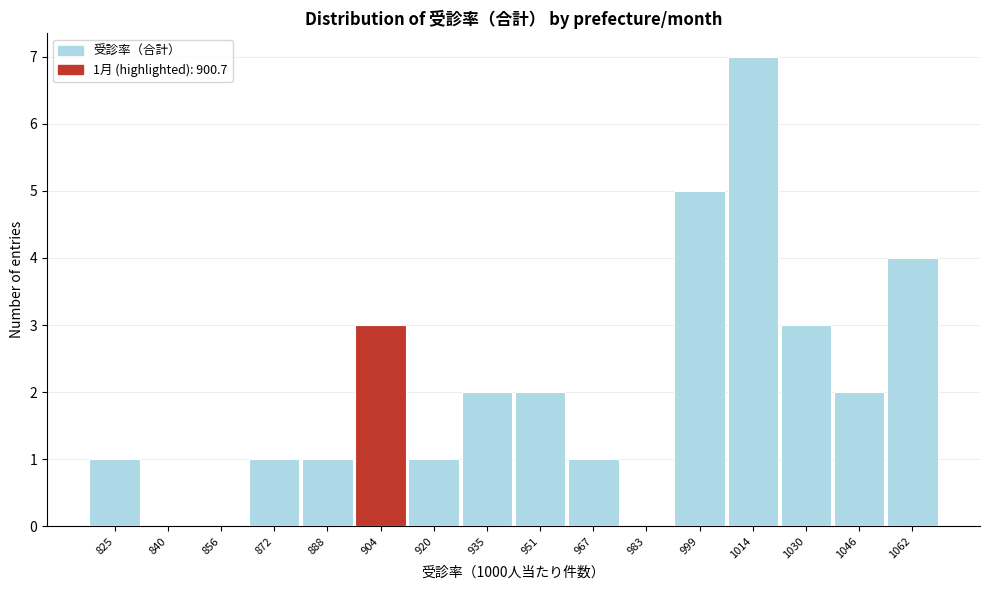

Which range on the x-axis has the tallest bar?

1006 to 1022